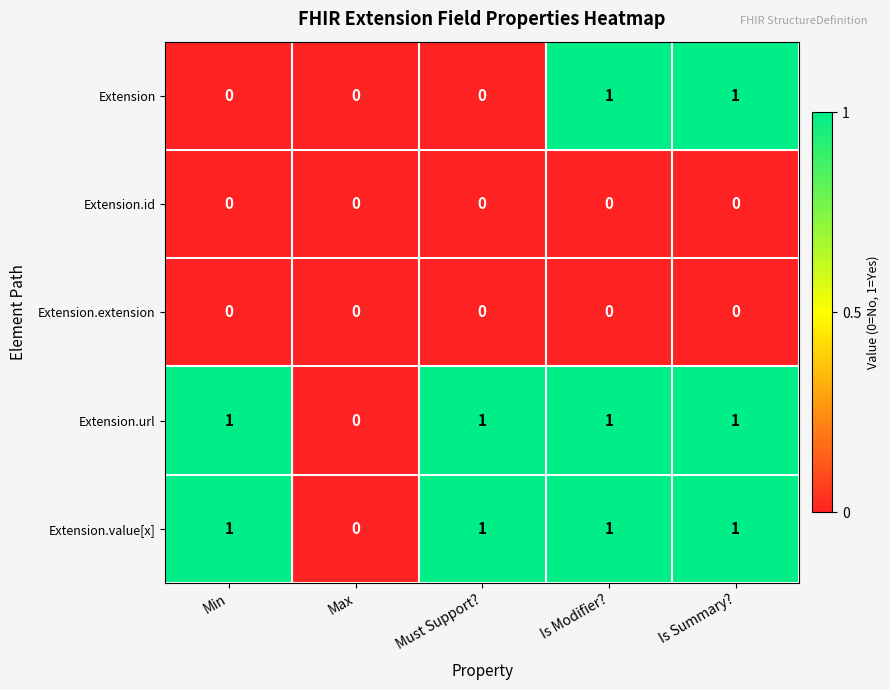

Which series changed the most between Must Support? and Is Summary??

Extension